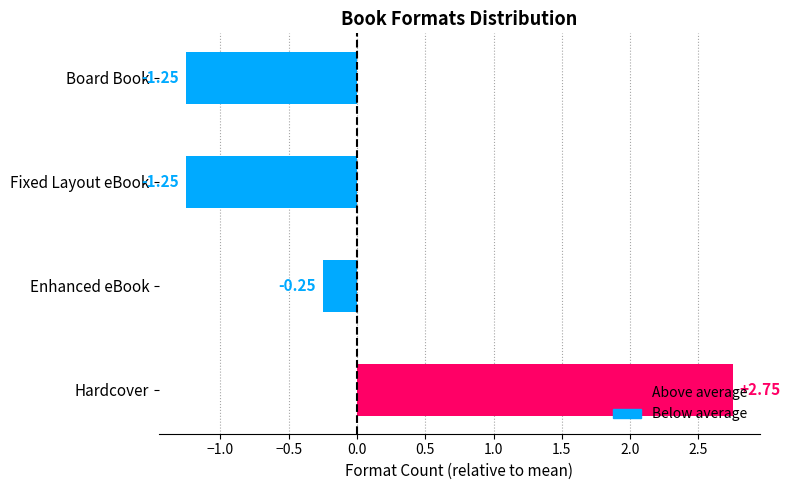

What is the average value?

0.0